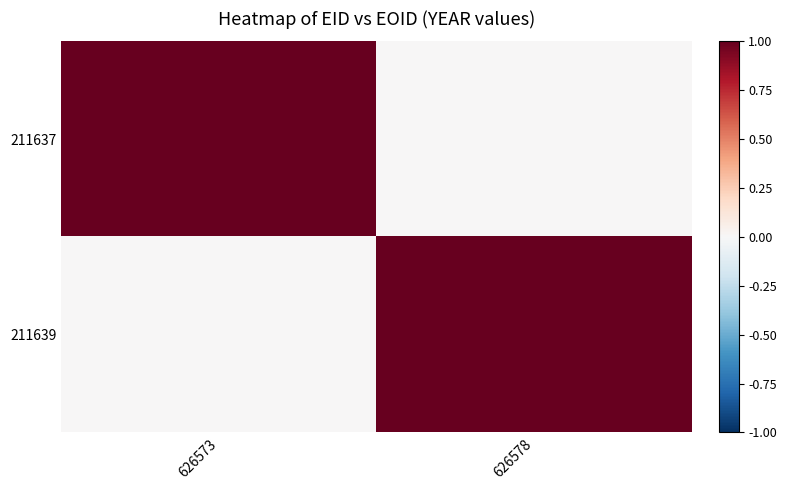

At which category is the sum across all series the highest?

626573